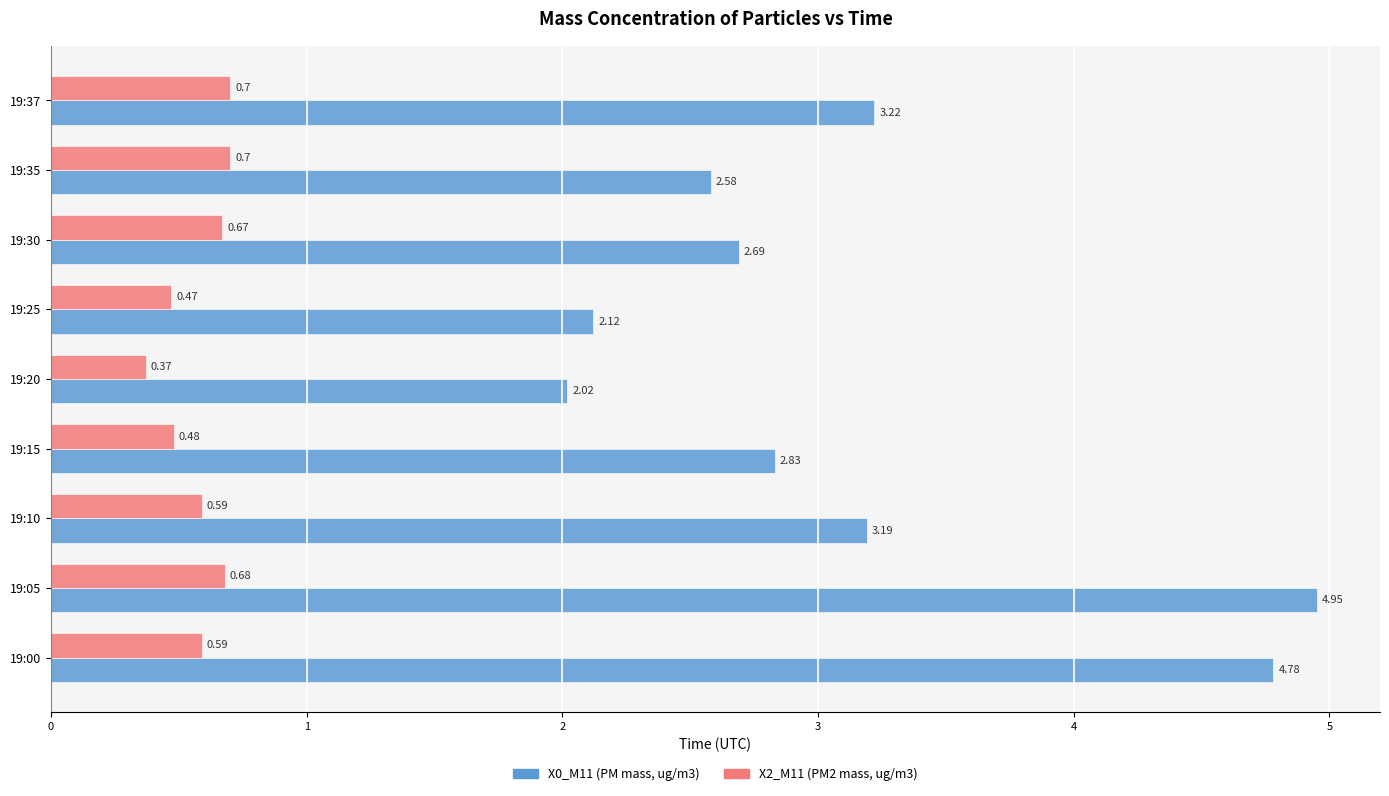

Is the value of X0_M11 (PM mass, ug/m3) at 19:35 greater than the value of X2_M11 (PM2 mass, ug/m3) at 19:37?

Yes